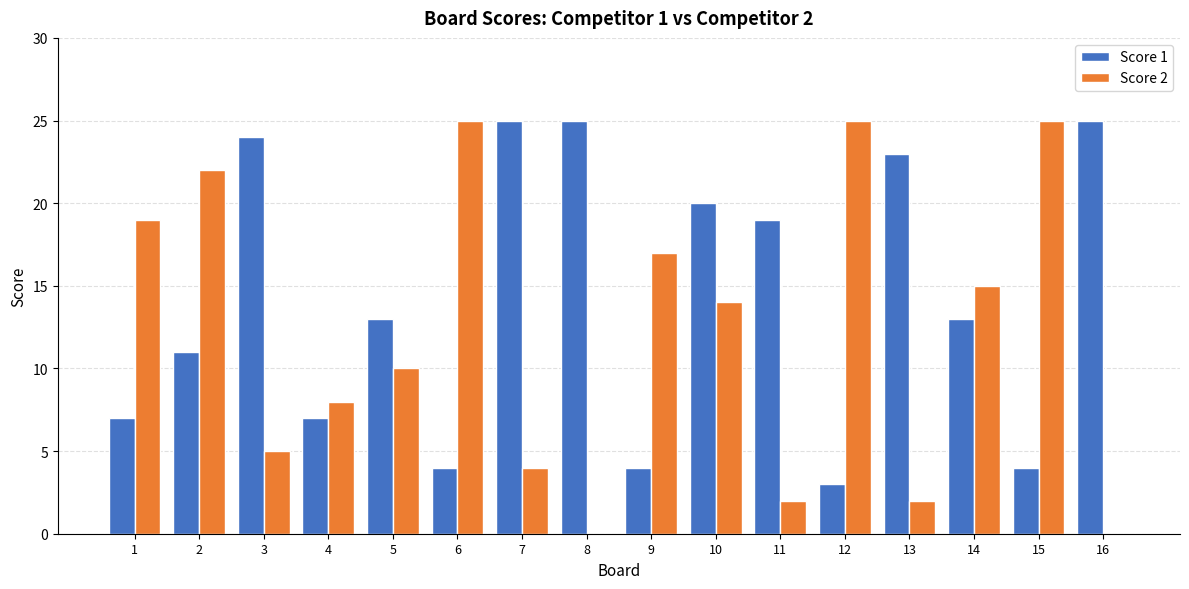

What is the maximum value for Score 1?

25